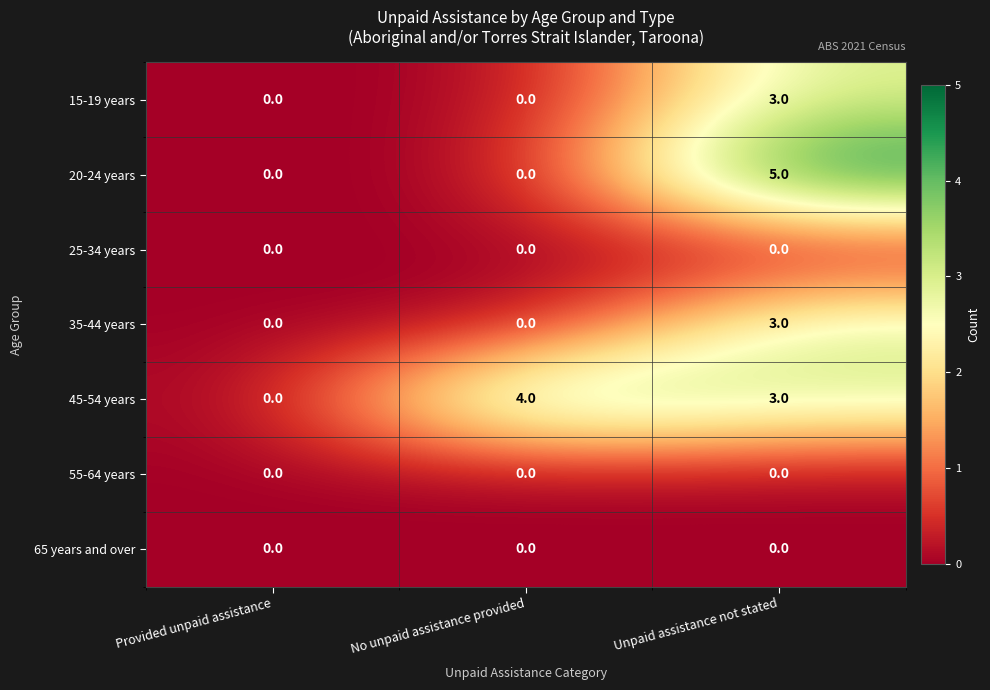

Between No unpaid assistance provided and Unpaid assistance not stated, which series saw the biggest shift?

20-24 years